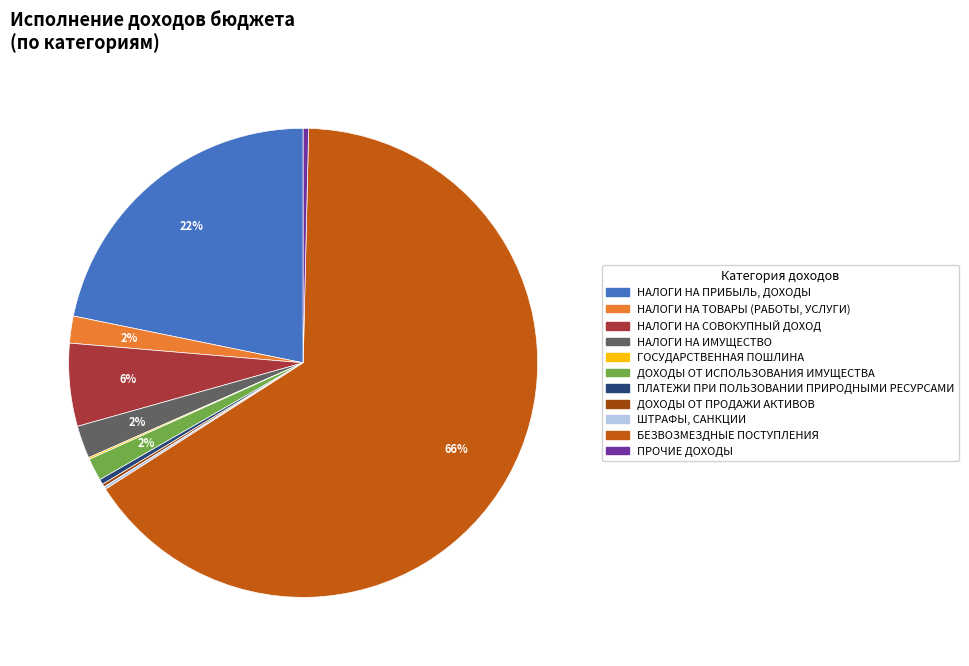

Does БЕЗВОЗМЕЗДНЫЕ ПОСТУПЛЕНИЯ account for over 50% of the chart?

Yes